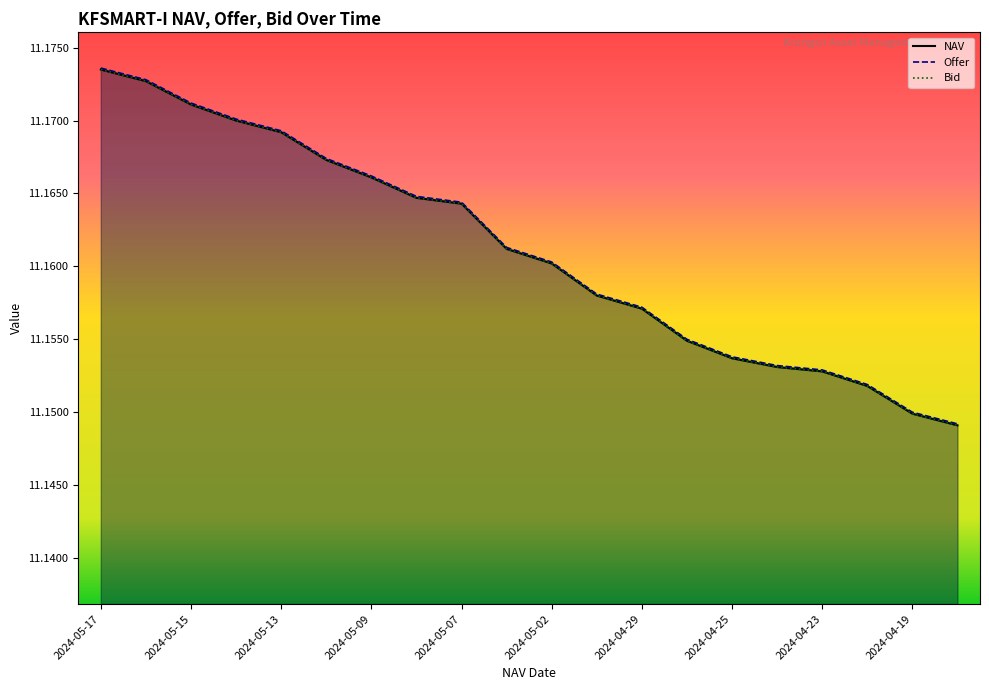

True or false: Offer has a value of 5.4 at 2024-04-23.

False